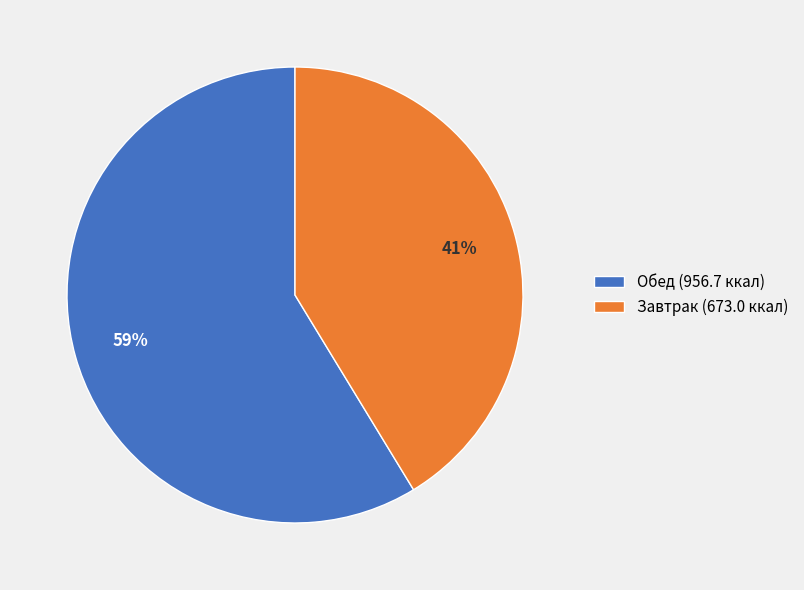

To the nearest percent, what is the average slice percentage?

50%